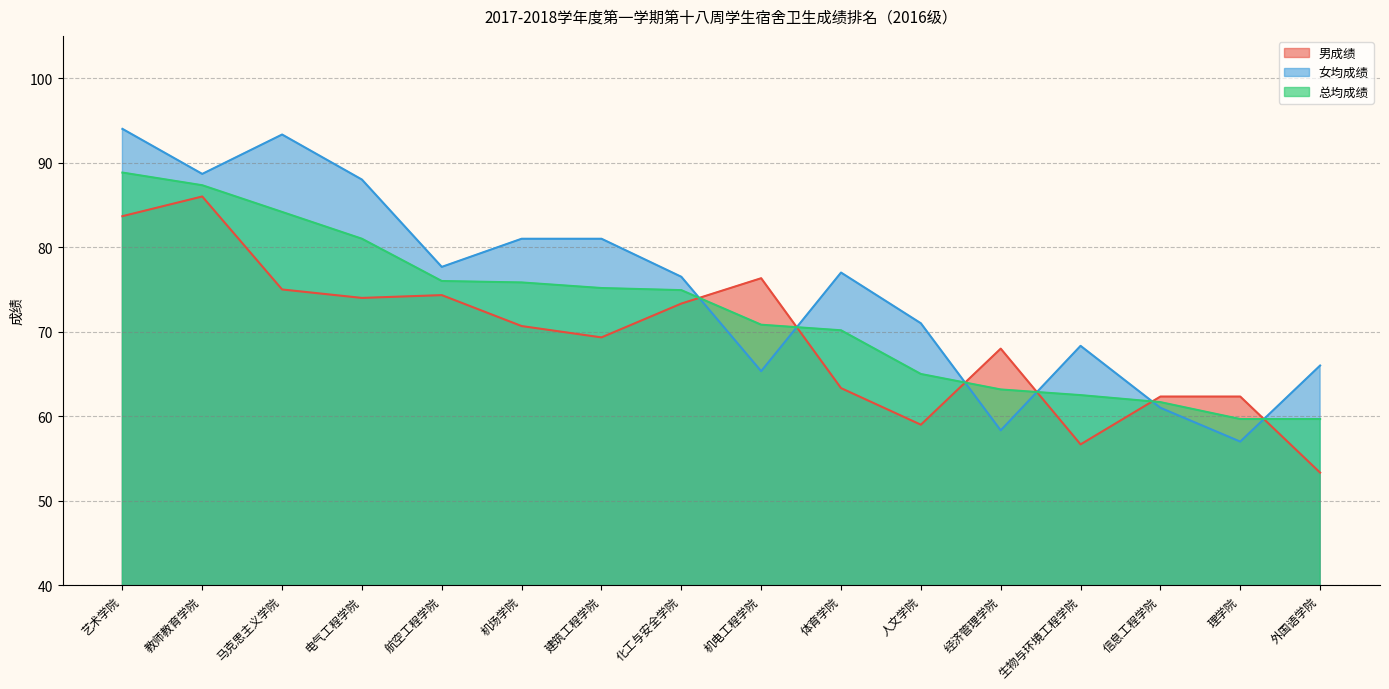

What is the total value across all series at 体育学院?

210.5